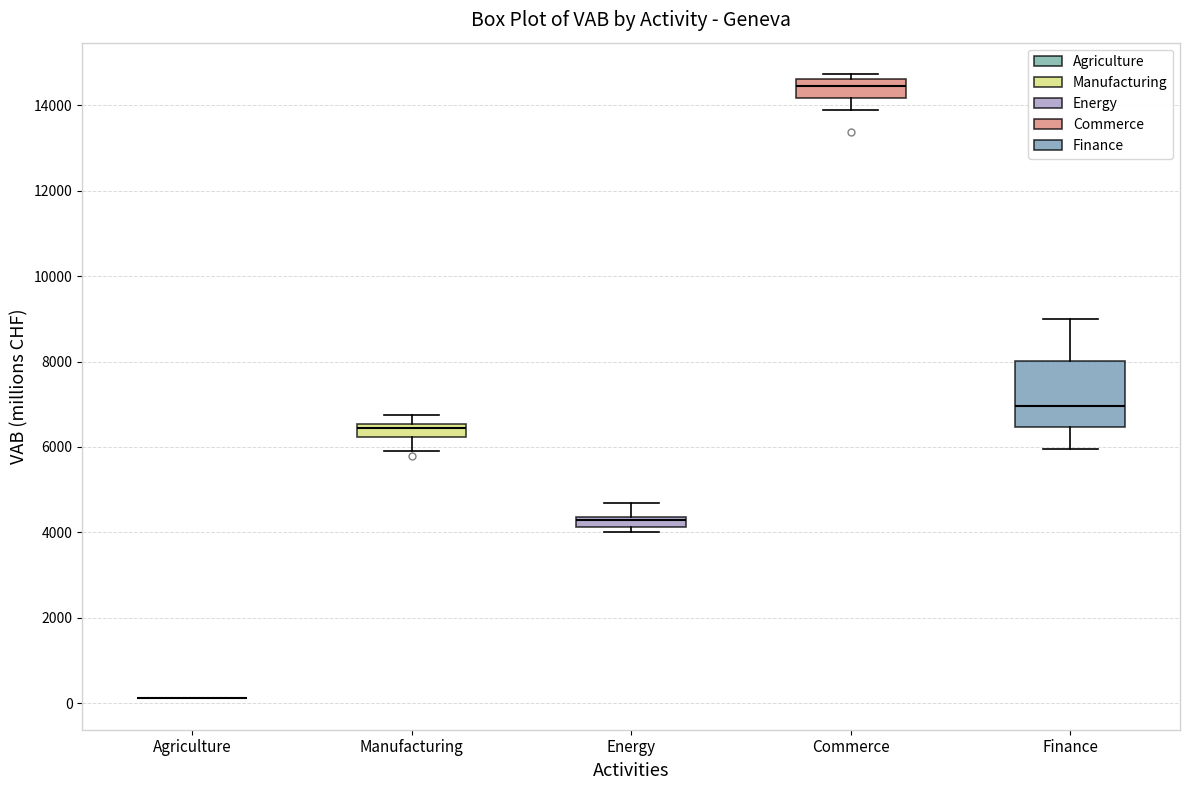

Where is the lower edge of the box for Finance on the y-axis? The values are not printed on the chart, so give them approximately, as read against the axis.

6400